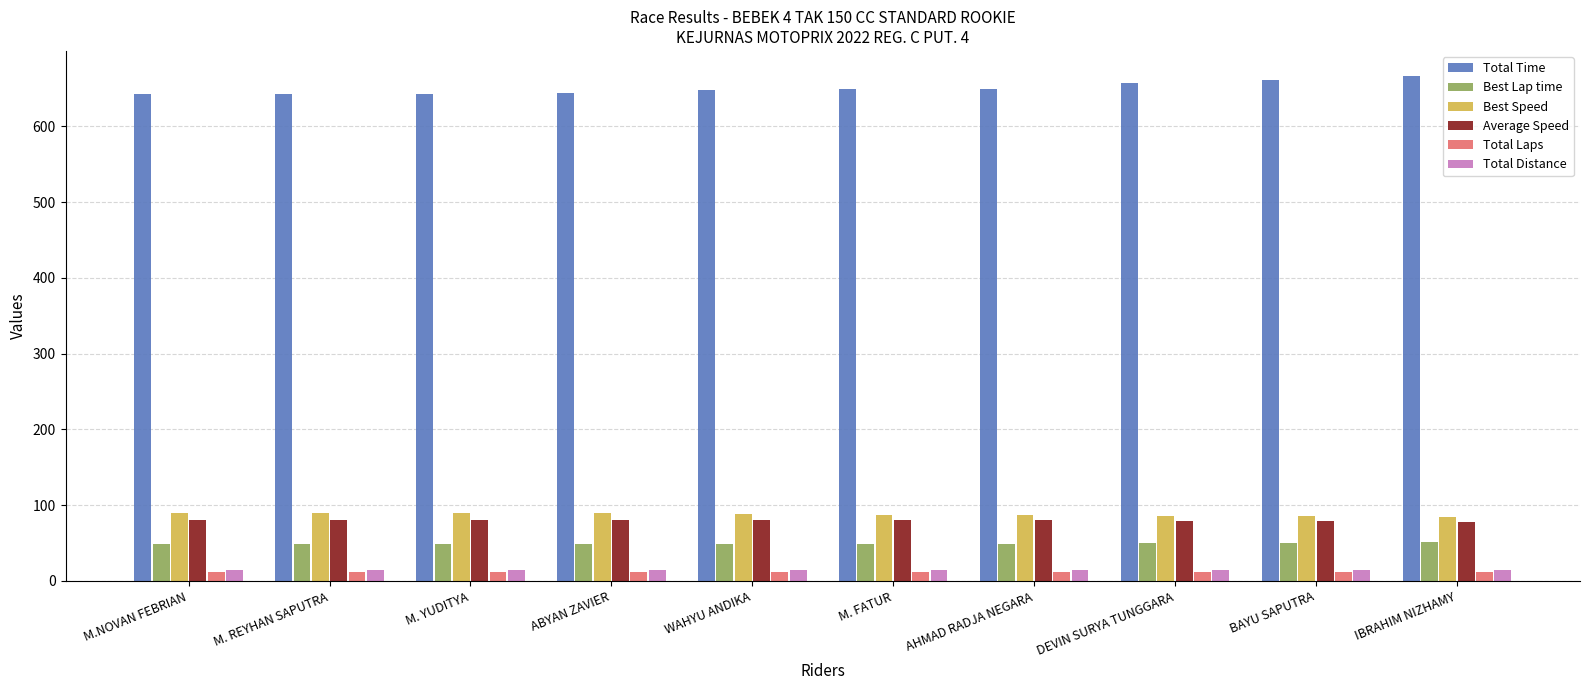

What is the spread (max minus min) of values at AHMAD RADJA NEGARA?

637.5